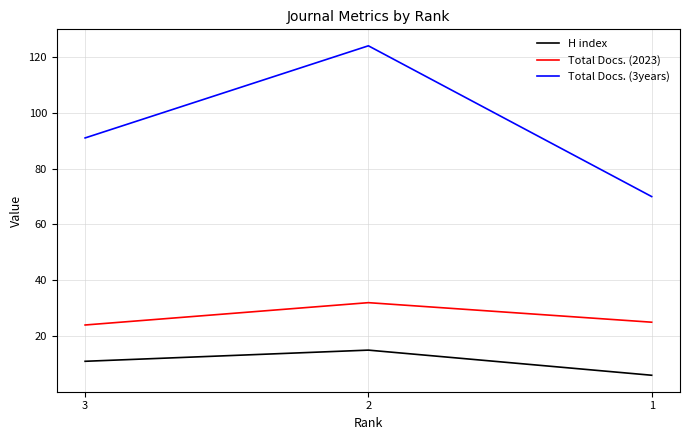

At which category is the sum across all series the highest?

2